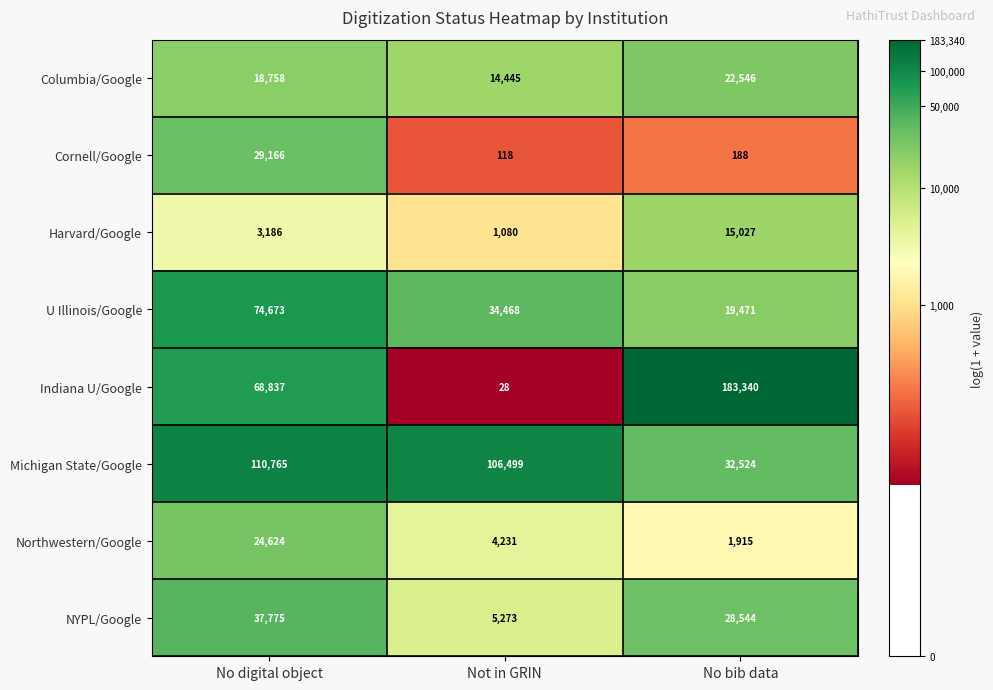

Reading left to right, extract all data points from this chart.

Columbia/Google: No digital object=18758	Not in GRIN=14445	No bib data=22546
Cornell/Google: No digital object=29166	Not in GRIN=118	No bib data=188
Harvard/Google: No digital object=3186	Not in GRIN=1080	No bib data=15027
U Illinois/Google: No digital object=74673	Not in GRIN=34468	No bib data=19471
Indiana U/Google: No digital object=68837	Not in GRIN=28	No bib data=183340
Michigan State/Google: No digital object=110765	Not in GRIN=106499	No bib data=32524
Northwestern/Google: No digital object=24624	Not in GRIN=4231	No bib data=1915
NYPL/Google: No digital object=37775	Not in GRIN=5273	No bib data=28544